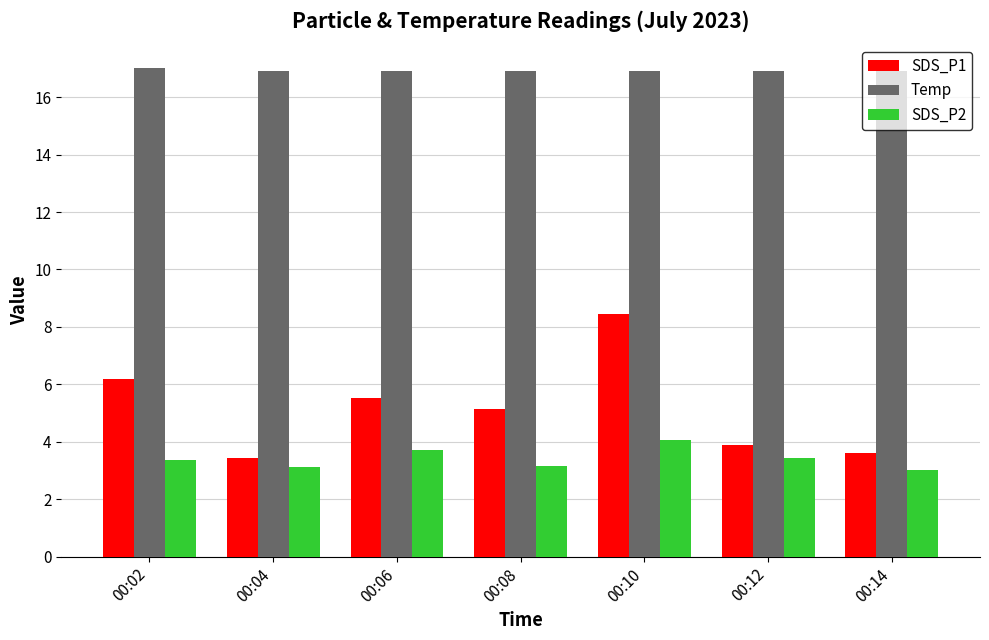

Is it true that Temp equals 16.9 at 00:04?

True